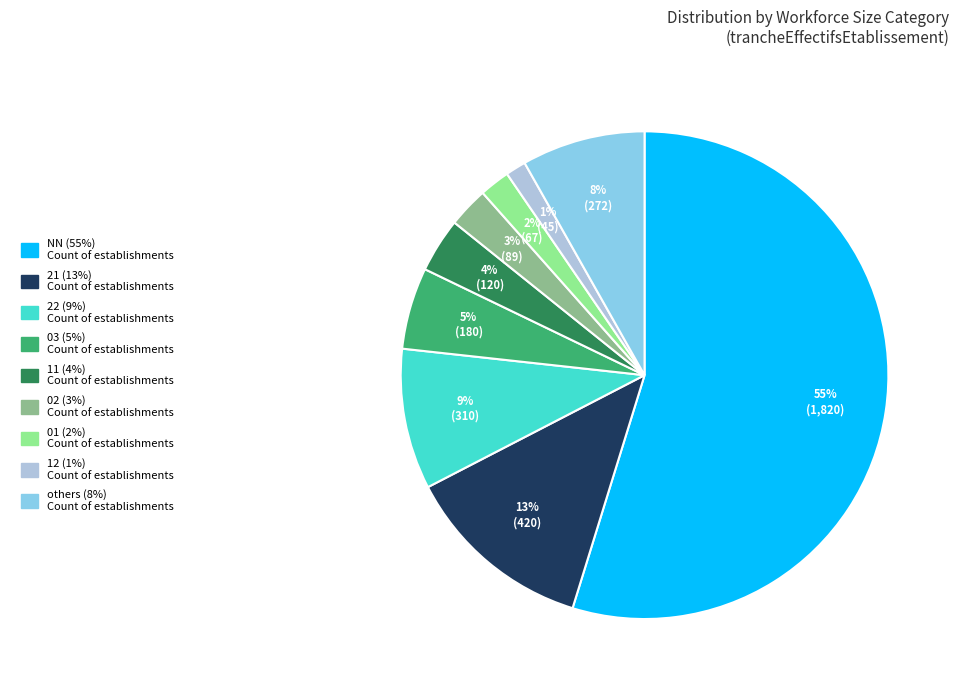

How many slices are in this pie chart?

9